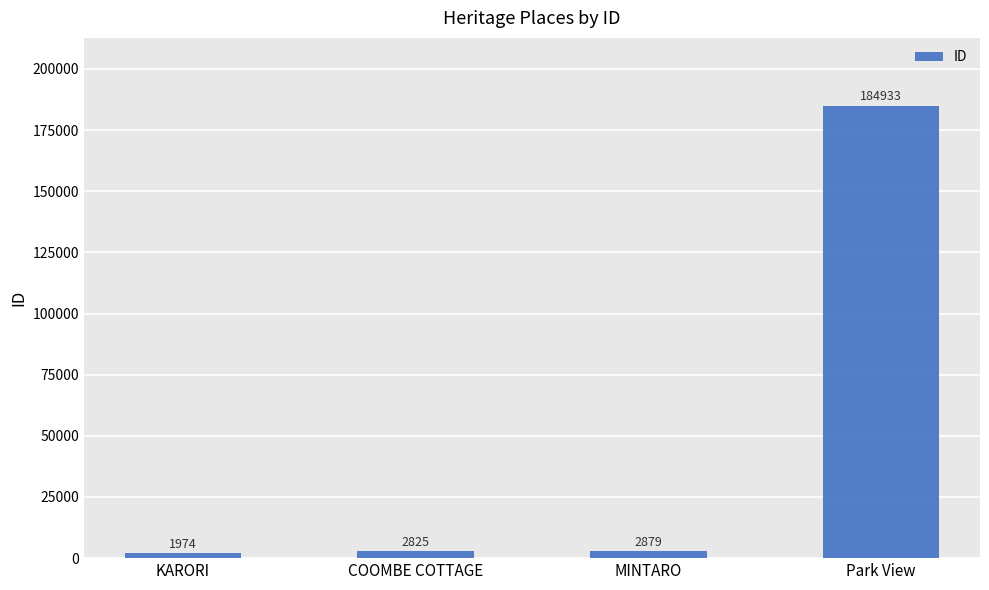

Reading left to right, what are all the values shown in this chart?

KARORI=1974	COOMBE COTTAGE=2825	MINTARO=2879	Park View=184933